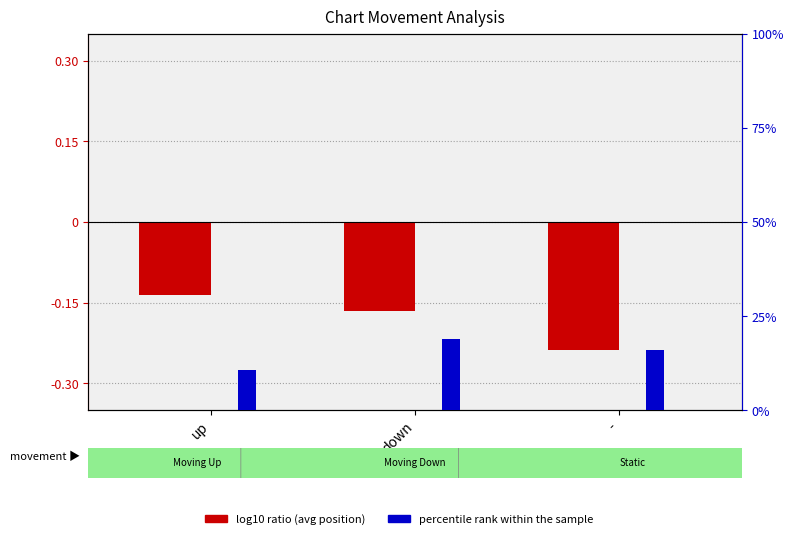

Where is log10 ratio (avg position) nearest to the value 0?

up